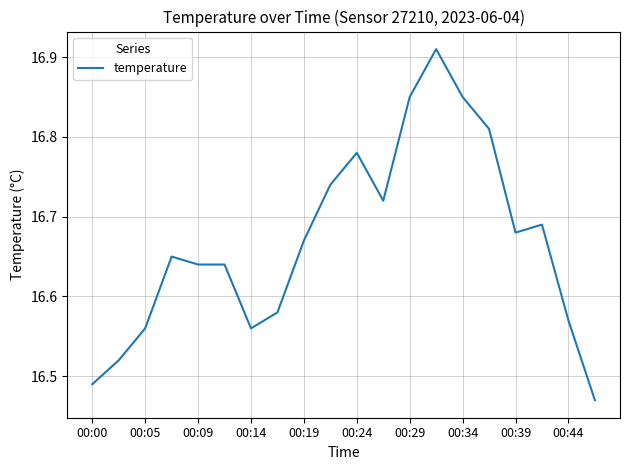

What is the minimum value shown in the chart?

16.5